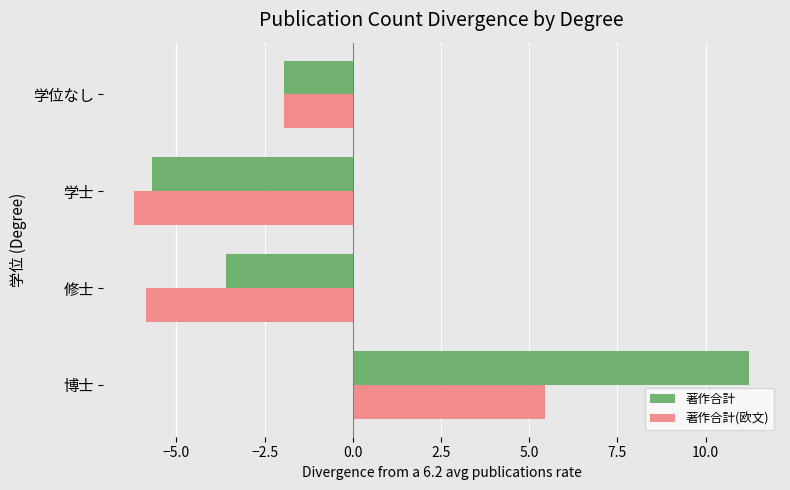

Rank the series by their average value, from highest to lowest.

著作合計, 著作合計(欧文)